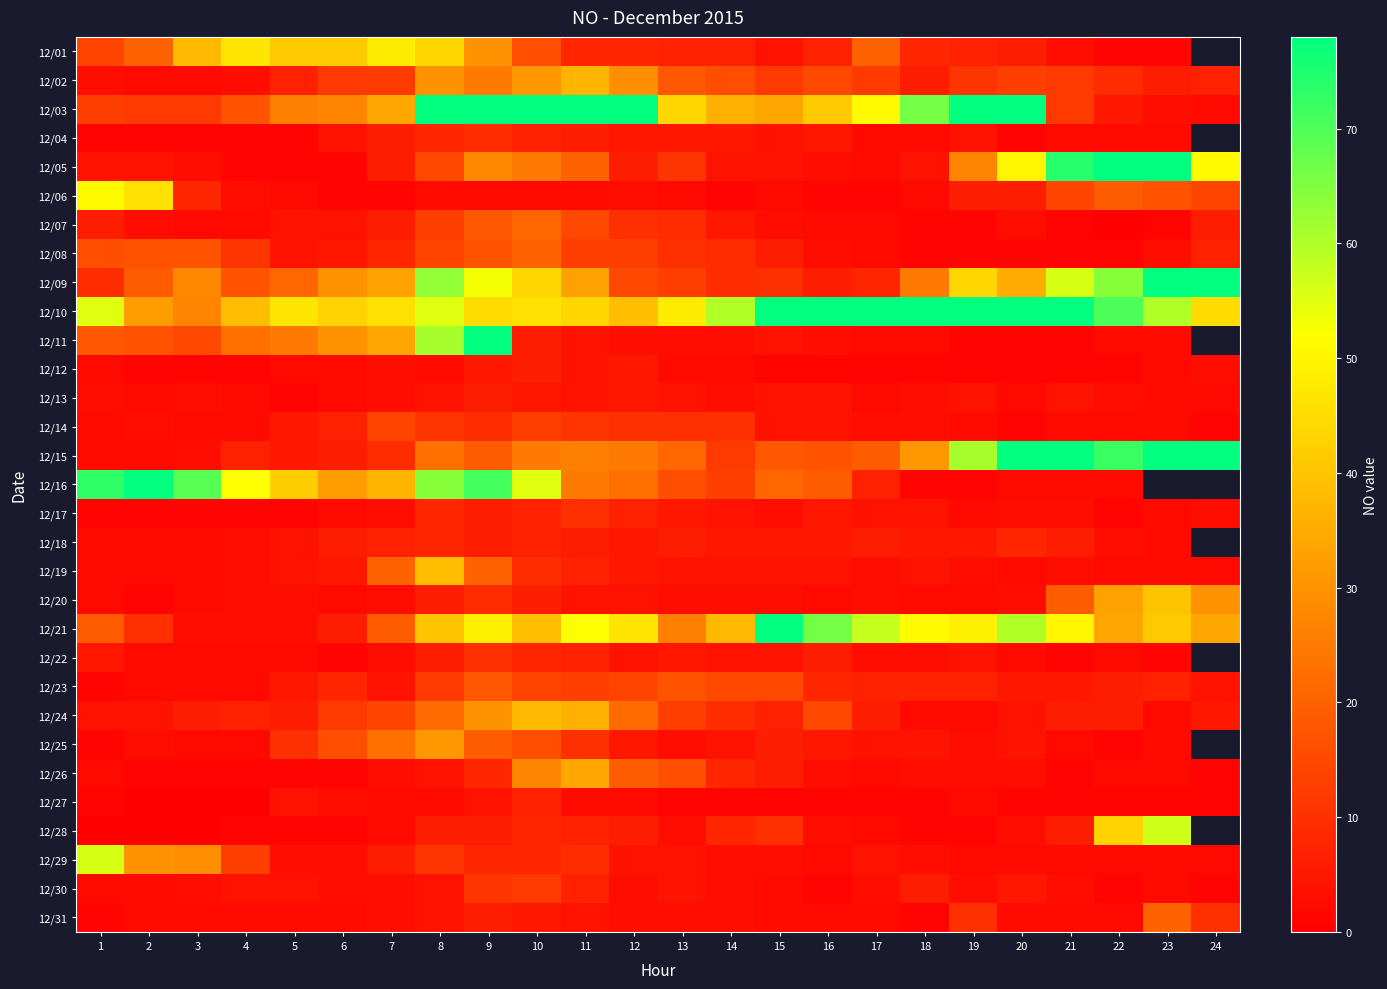

How many series are shown in this chart?

31